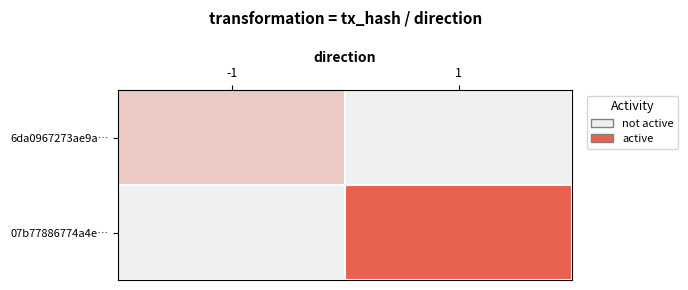

Reading left to right, transcribe all the data shown in this chart.

6da0967273ae9a…: -1=4	1=0
07b77886774a4e…: -1=0	1=15